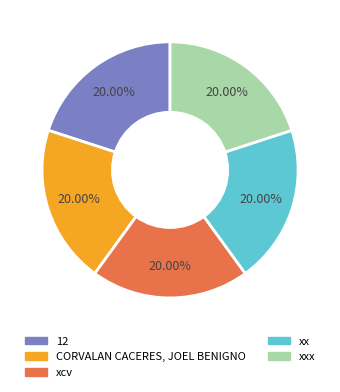

To the nearest percent, what is the average slice percentage?

20%